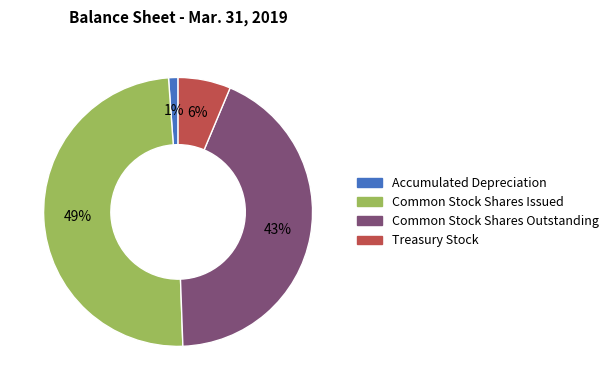

How many slices are in this pie chart?

4